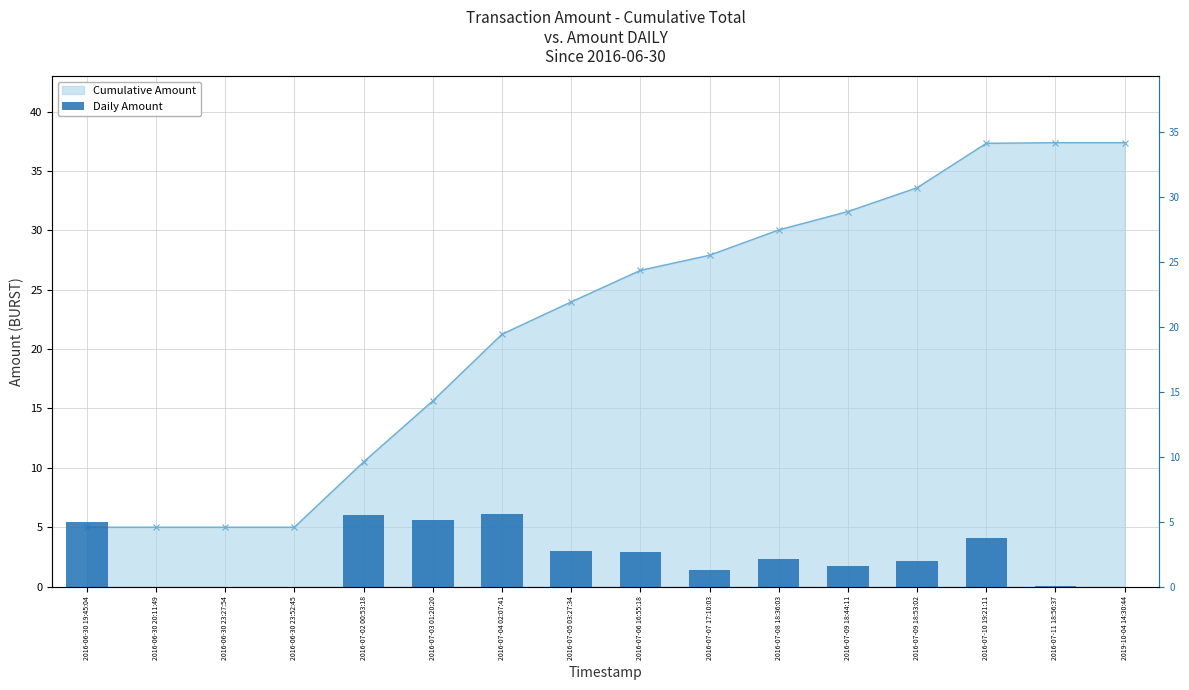

At how many categories does at least one series exceed 31?

5